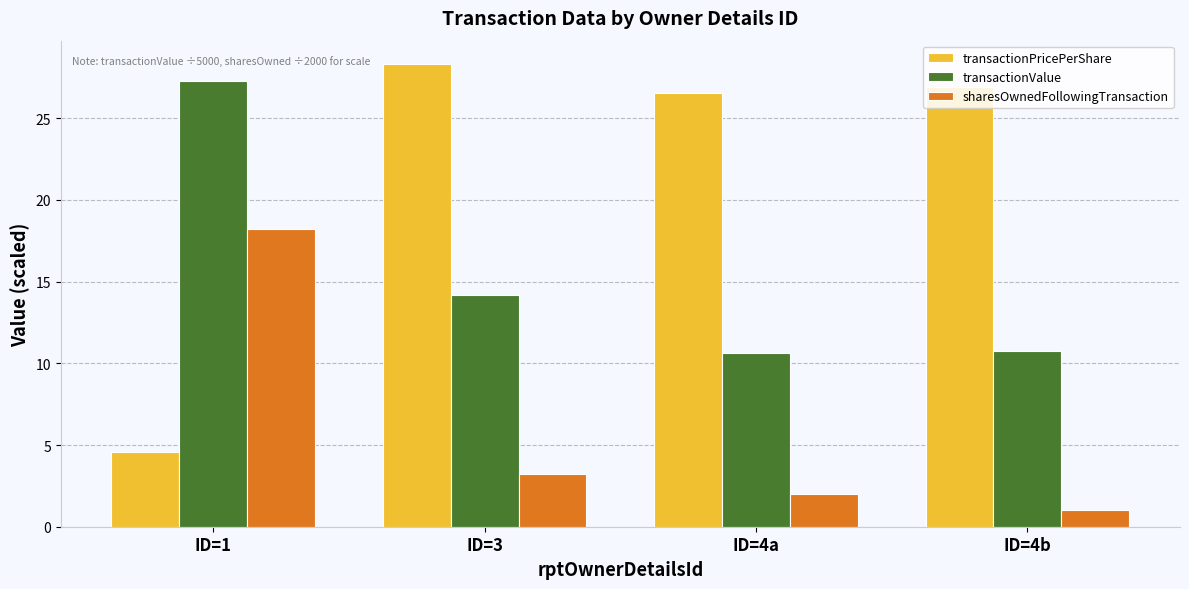

What is the label of the 1st bar from the left?

ID=1